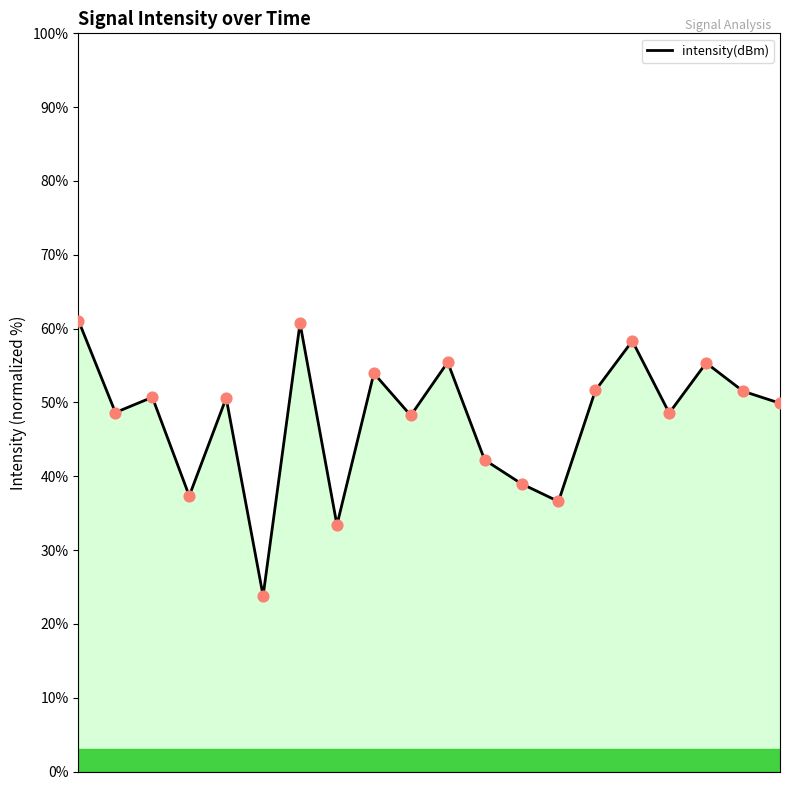

What is the smallest value displayed?

23.8